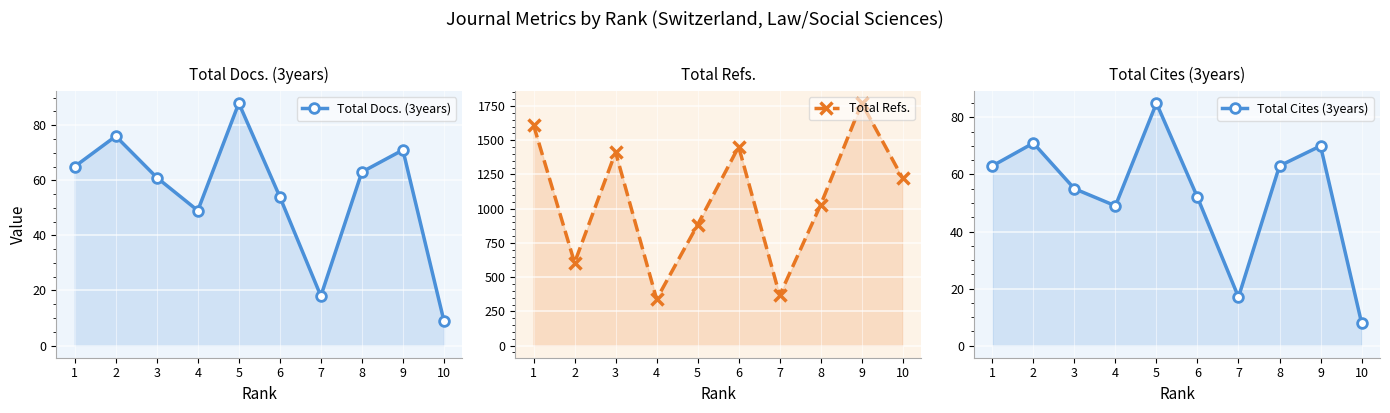

True or false: Total Refs. and Total Docs. (3years) intersect in this chart.

False